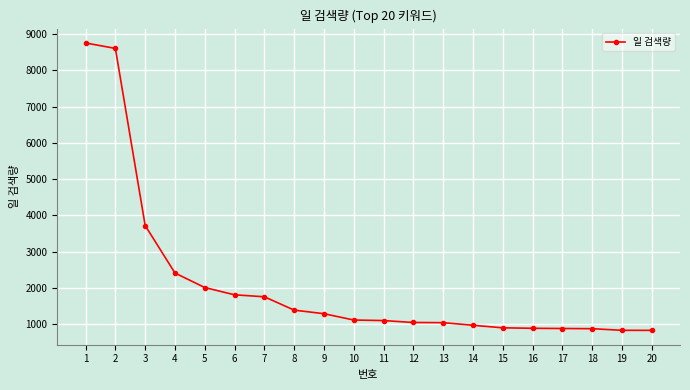

How many lines are shown in the chart?

1